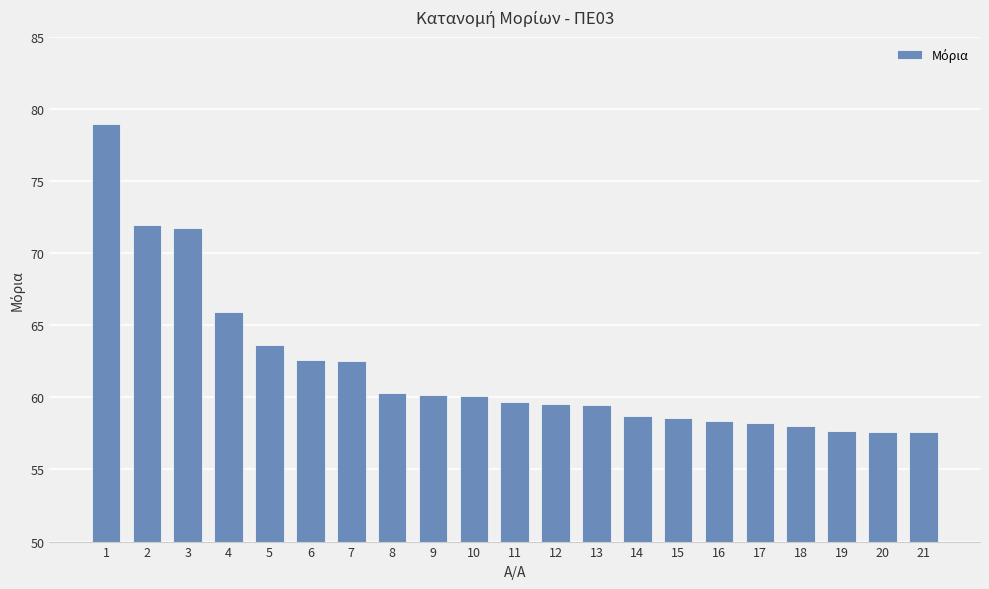

What is the maximum value shown in the chart?

78.9